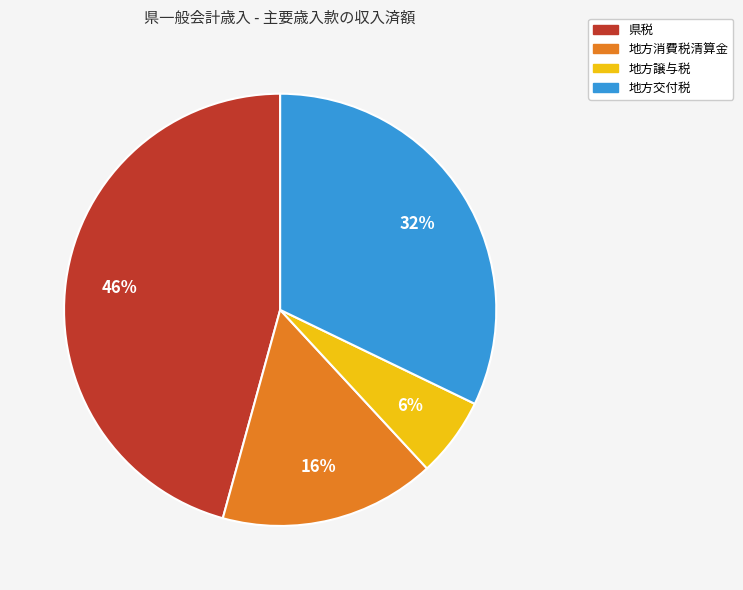

What percentage is the 地方消費税清算金 slice, to the nearest percent?

16%